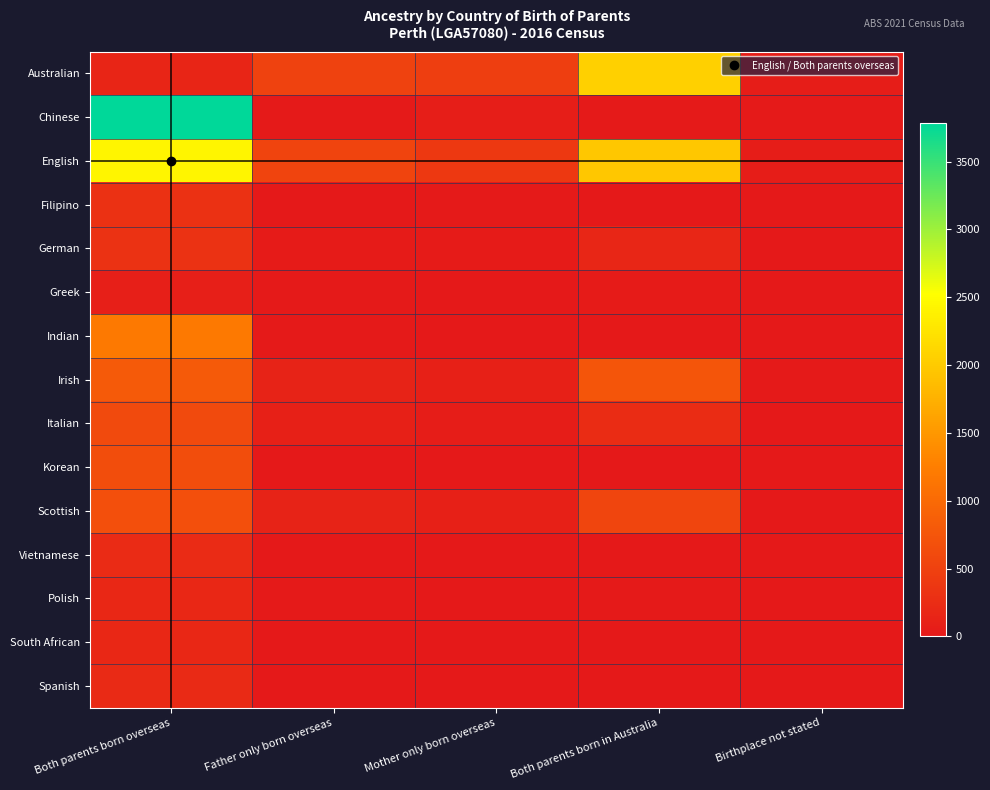

How many series are shown in this chart?

15